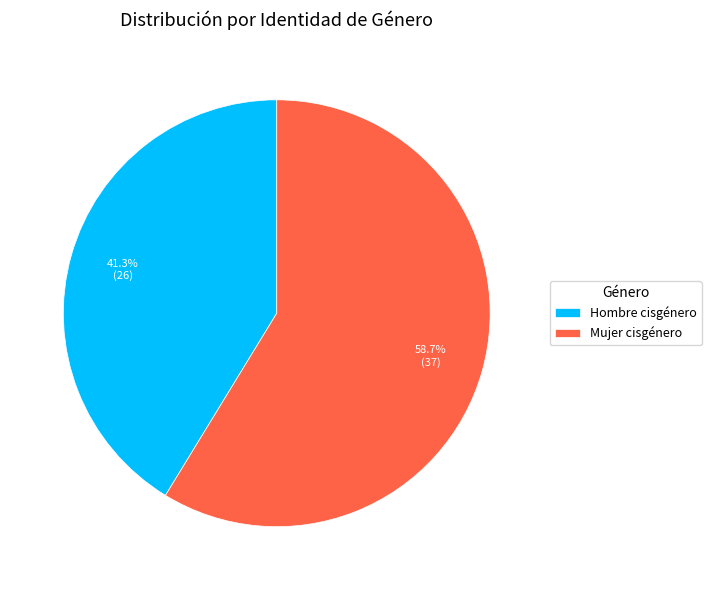

Approximately how many times larger is the value at Hombre cisgénero compared to Mujer cisgénero?

0.7